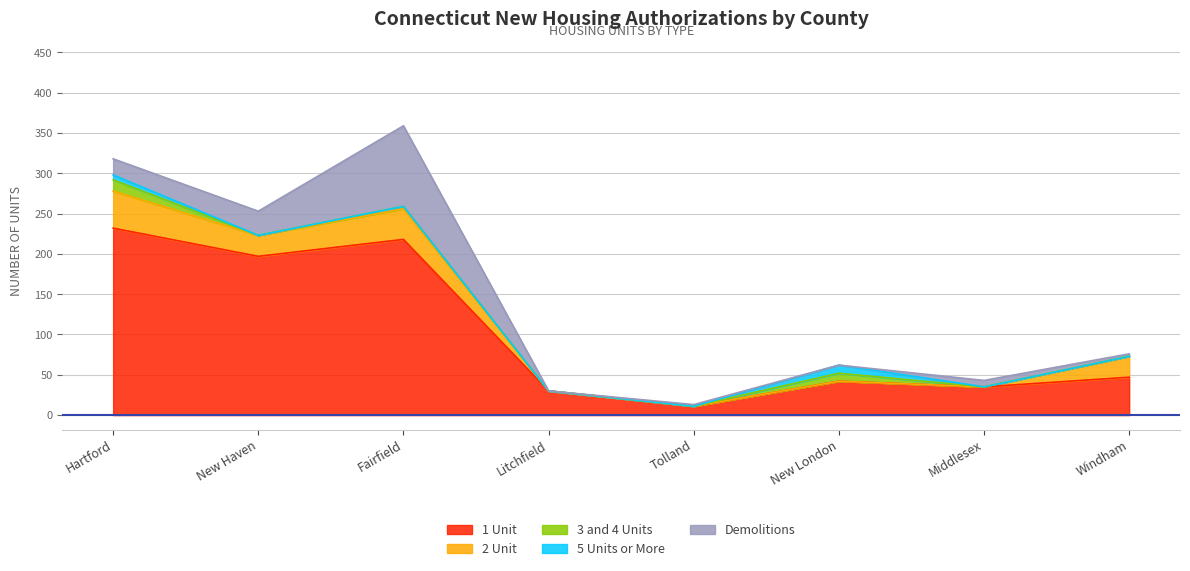

What is the total value across all series at New London?

62